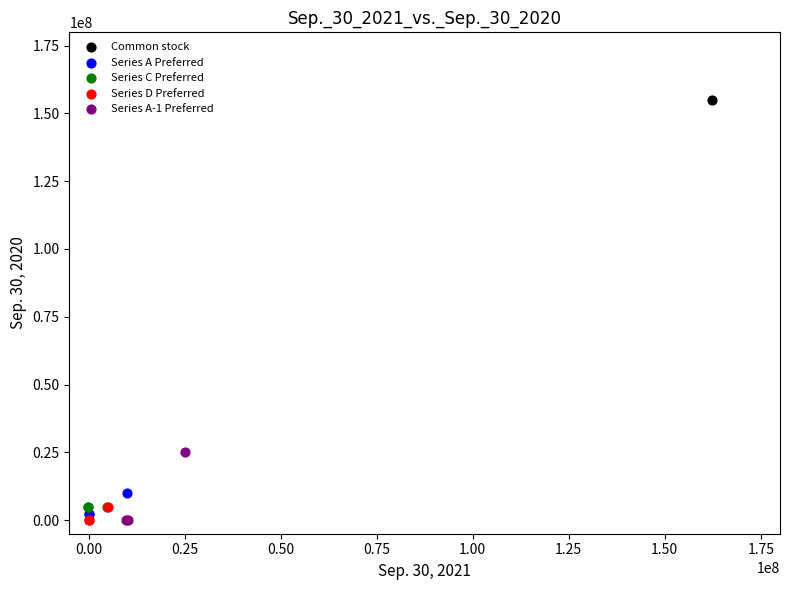

Which series reaches the maximum Y coordinate?

Common stock